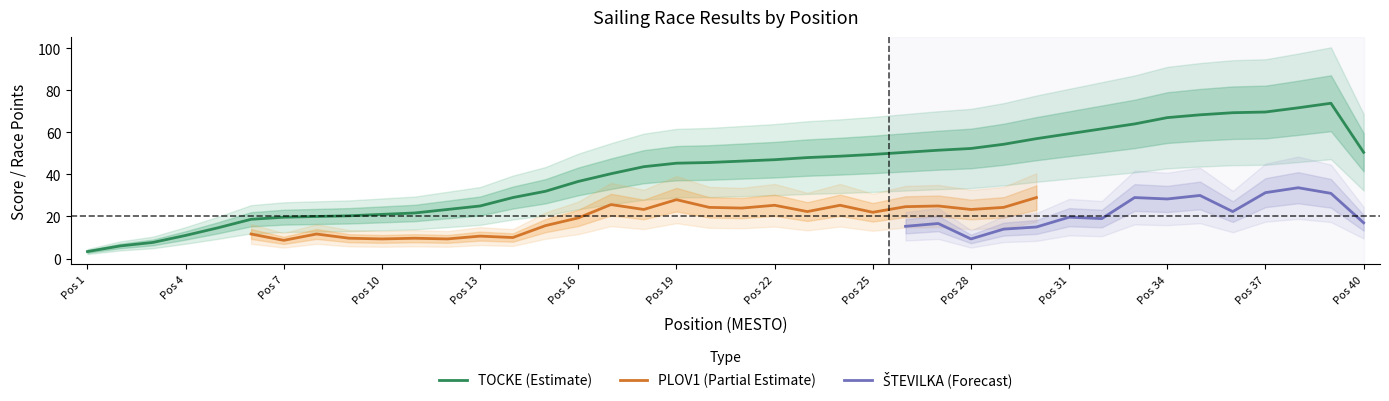

Which series has the widest spread of values?

TOCKE